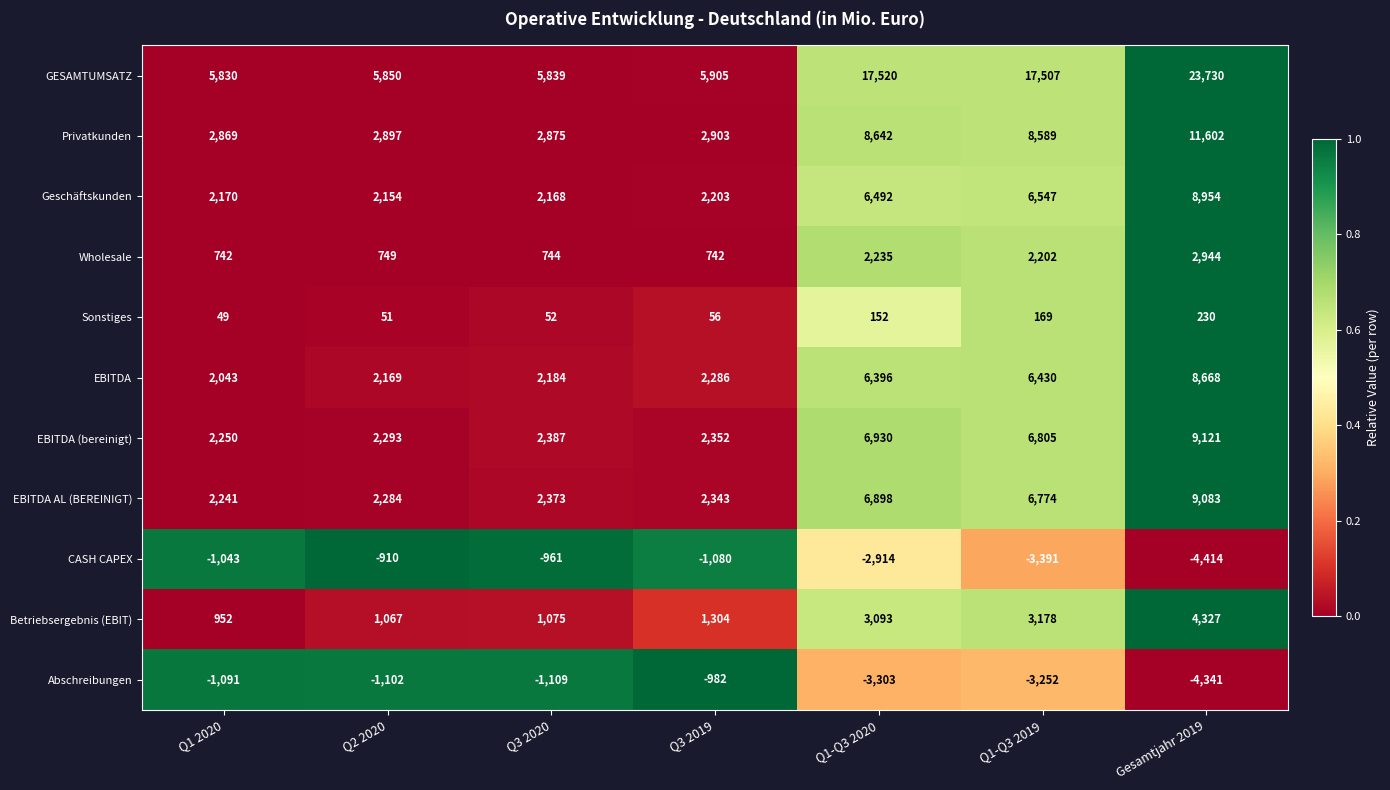

At which category does the chart reach its minimum across all series?

Gesamtjahr 2019